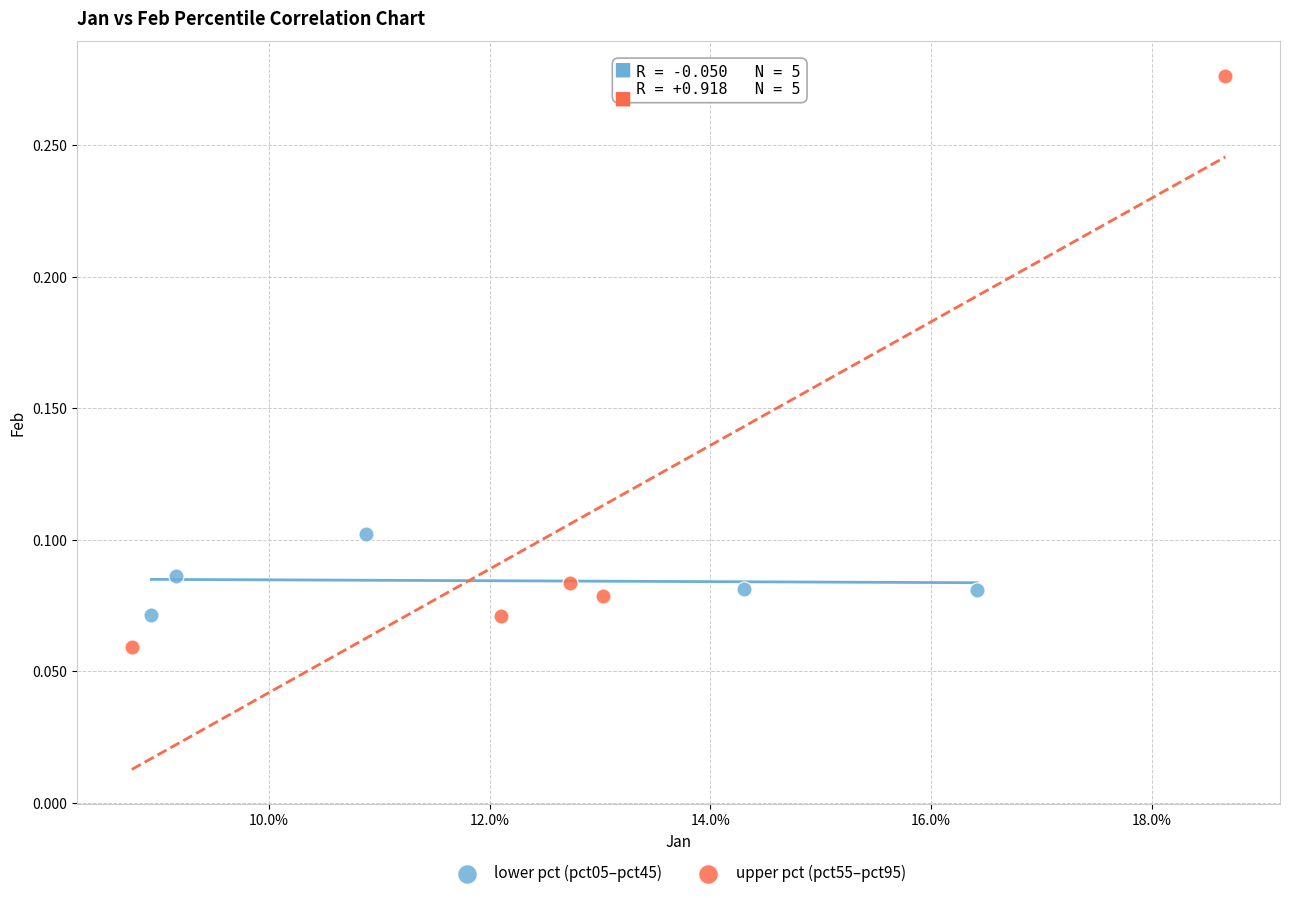

Which series contains the highest Y value?

upper pct (pct55–pct95)